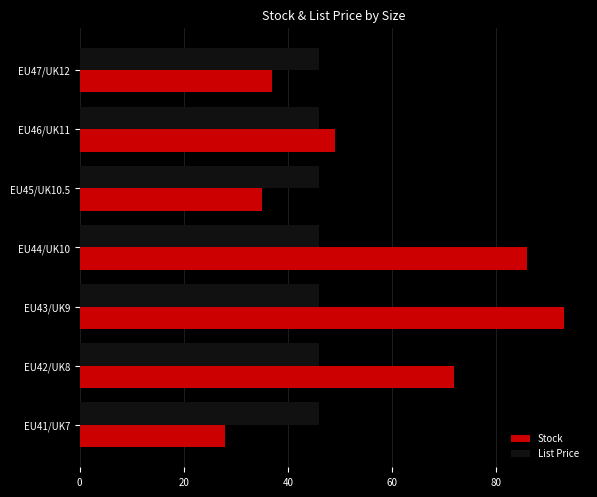

True or false: Stock has a value of 49.0 at EU46/UK11.

True